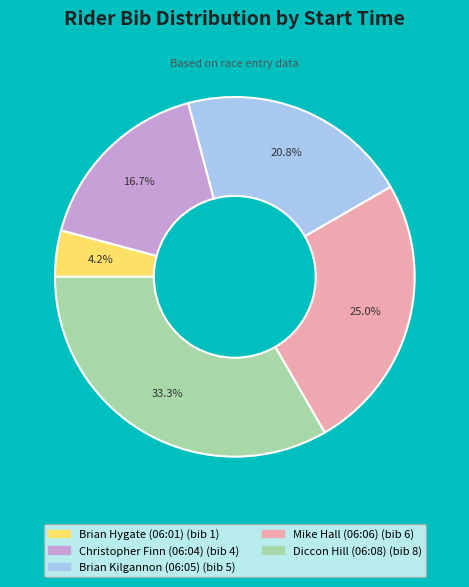

Which category has the biggest portion of the pie?

Diccon Hill (06:08)